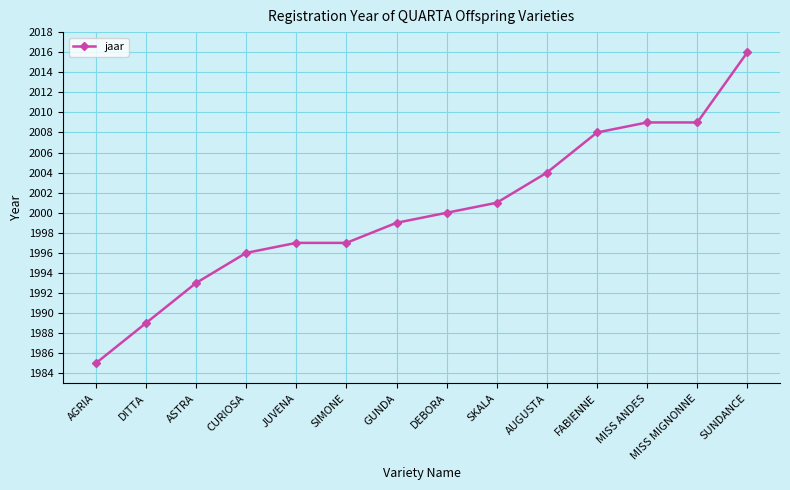

What is the value of the 6th point from the left?

1997